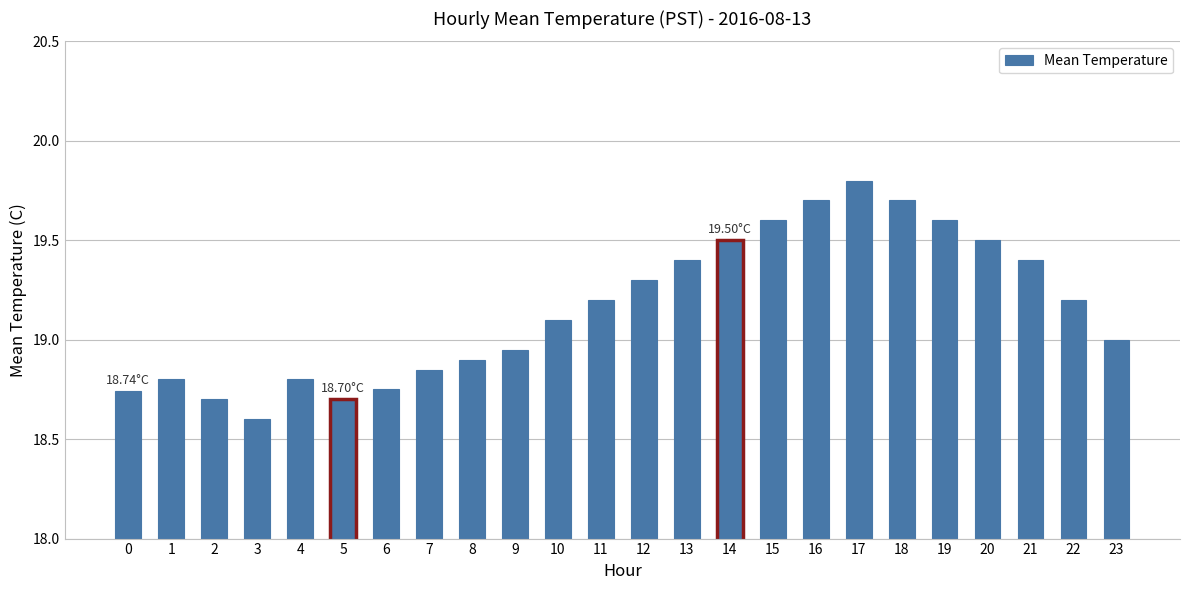

How many bars are there in total?

24